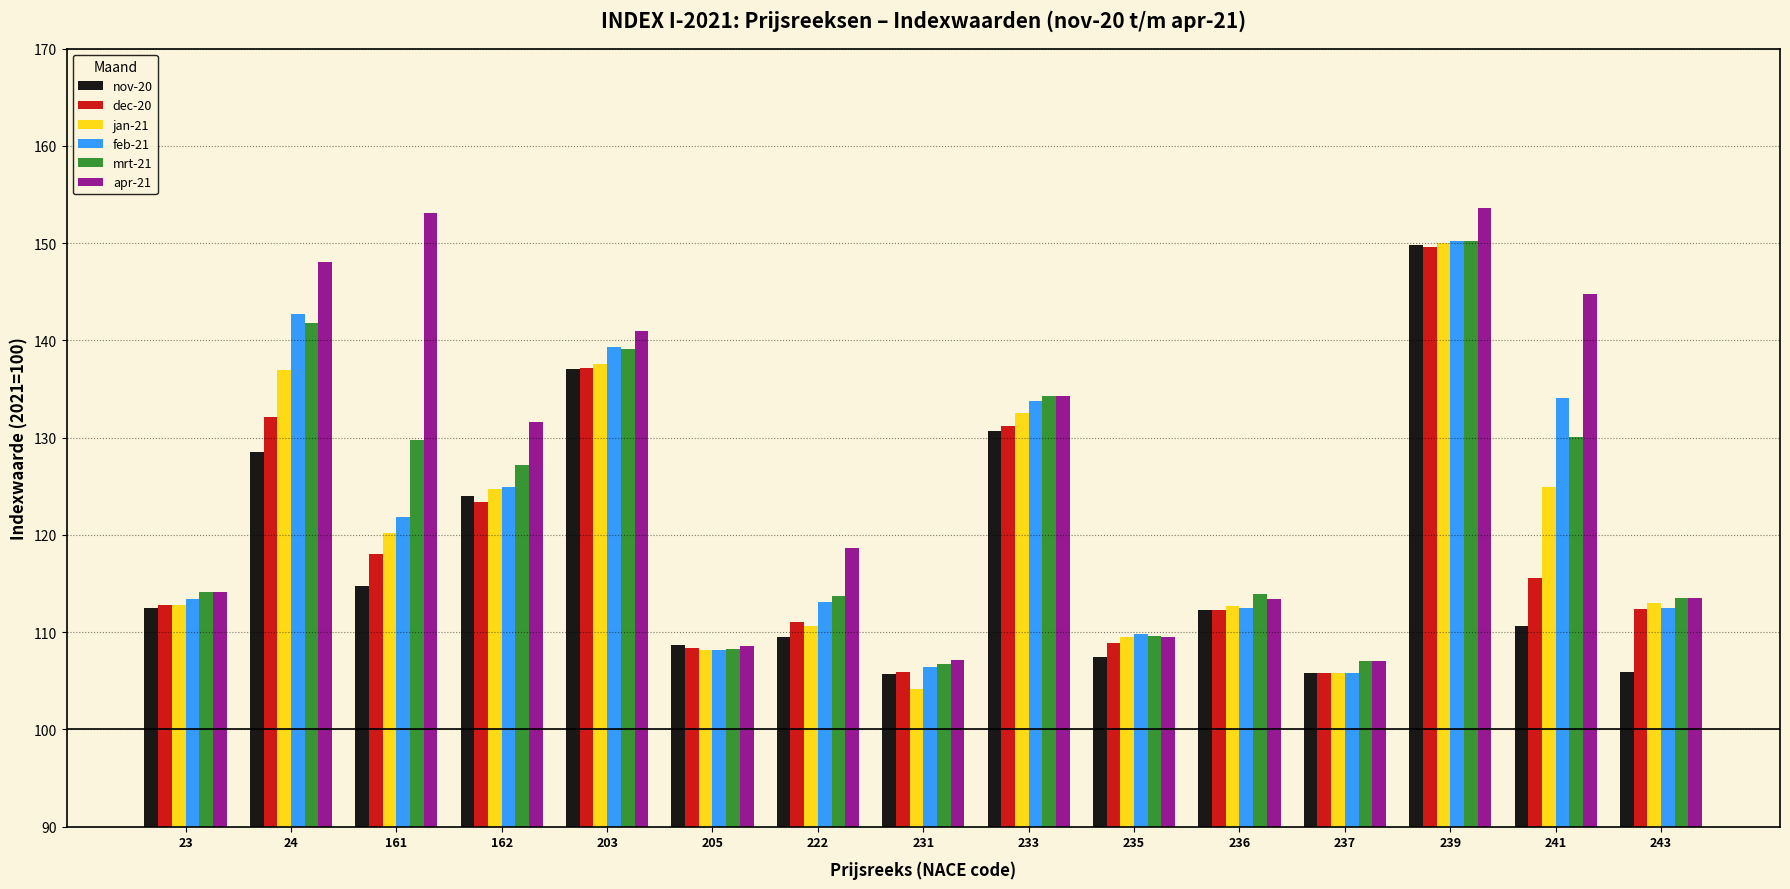

Where does the apr-21 series first go above 118?

24